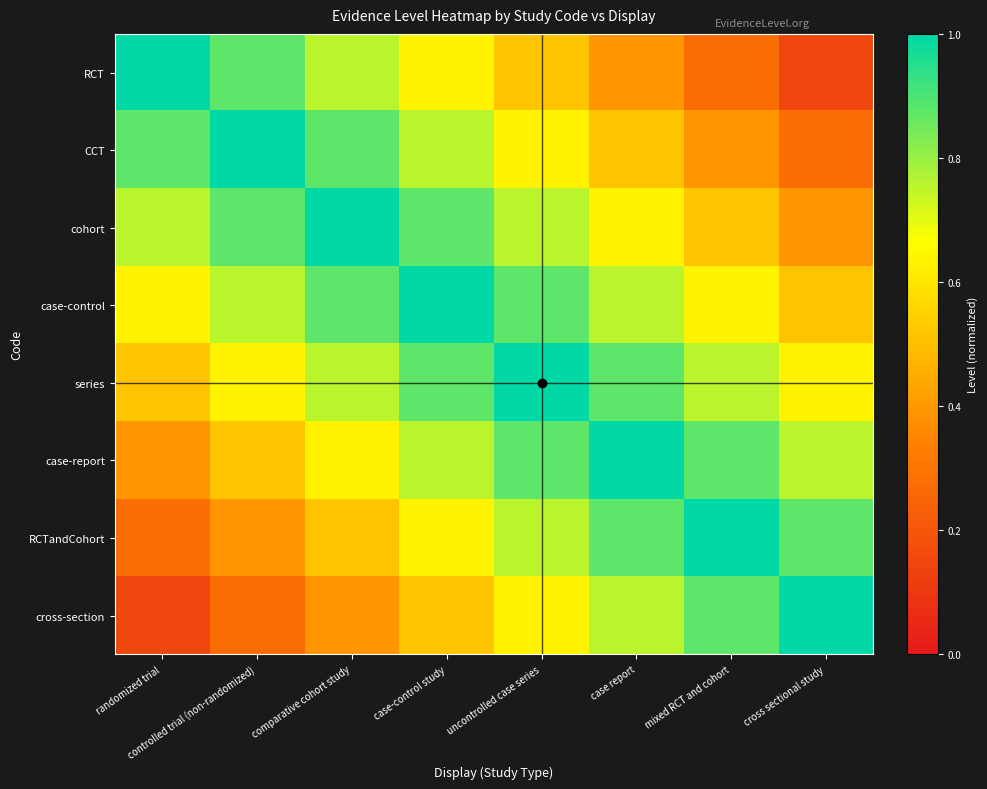

Rank the series at cross sectional study from lowest to highest value.

RCT, CCT, cohort, case-control, series, case-report, RCTandCohort, cross-section